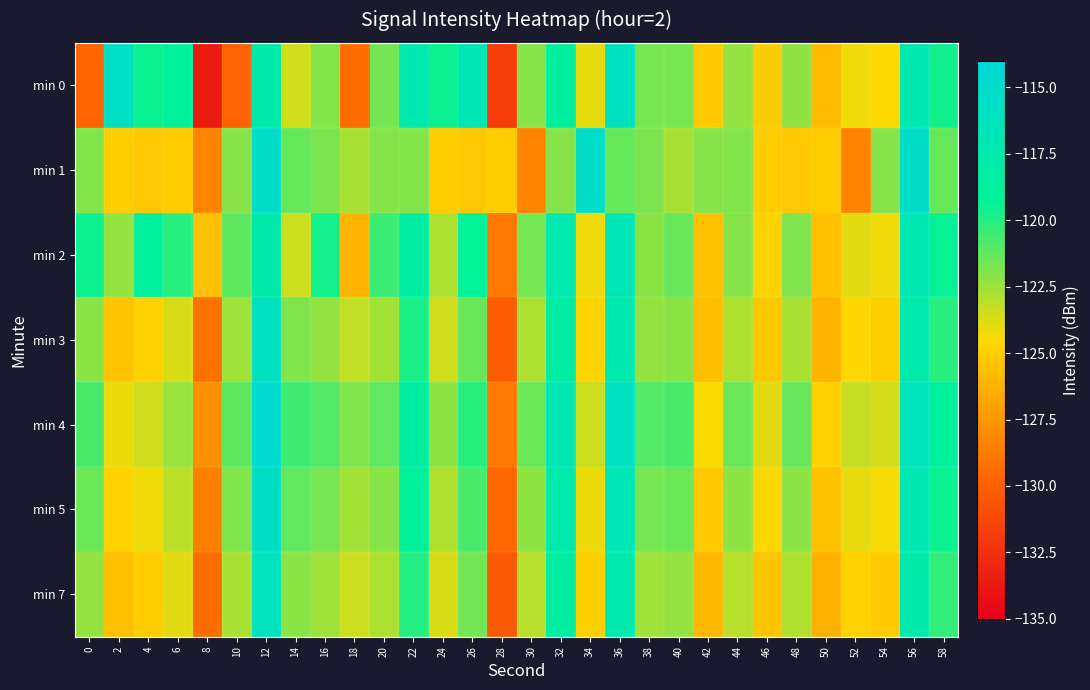

Reading left to right, what are all the values shown in this chart?

min 0: 0=-129.8	2=-115.7	4=-119.4	6=-119.0	8=-133.6	10=-129.8	12=-117.8	14=-123.5	16=-122.0	18=-129.4	20=-121.7	22=-117.5	24=-119.5	26=-116.9	28=-131.8	30=-122.0	32=-118.7	34=-124.0	36=-116.1	38=-121.7	40=-121.7	42=-125.1	44=-122.3	46=-125.0	48=-122.2	50=-125.8	52=-124.2	54=-124.4	56=-117.3	58=-119.6
min 1: 0=-121.9	2=-125.0	4=-125.3	6=-125.1	8=-128.3	10=-122.0	12=-115.3	14=-121.4	16=-121.8	18=-122.7	20=-122.0	22=-121.9	24=-125.0	26=-125.3	28=-125.1	30=-128.3	32=-122.0	34=-115.3	36=-121.4	38=-121.8	40=-122.7	42=-122.0	44=-121.9	46=-125.0	48=-125.3	50=-125.1	52=-128.3	54=-122.0	56=-115.3	58=-121.4
min 2: 0=-119.5	2=-122.3	4=-118.9	6=-120.1	8=-125.6	10=-121.2	12=-117.8	14=-123.4	16=-119.7	18=-126.1	20=-120.5	22=-118.2	24=-122.8	26=-119.3	28=-128.9	30=-121.7	32=-117.5	34=-124.2	36=-116.8	38=-122.1	40=-121.4	42=-125.5	44=-122.0	46=-124.7	48=-121.9	50=-125.6	52=-123.9	54=-124.2	56=-117.1	58=-119.4
min 3: 0=-122.1	2=-125.4	4=-124.8	6=-123.7	8=-129.2	10=-122.5	12=-116.1	14=-121.9	16=-122.3	18=-123.2	20=-122.6	22=-119.8	24=-123.5	26=-121.4	28=-130.2	30=-122.8	32=-118.3	34=-124.7	36=-117.4	38=-122.3	40=-122.1	42=-125.7	44=-122.8	46=-125.2	48=-122.7	50=-126.1	52=-124.6	54=-124.9	56=-117.7	58=-120.1
min 4: 0=-120.8	2=-124.1	4=-123.5	6=-122.4	8=-127.9	10=-121.2	12=-114.8	14=-120.6	16=-121.0	18=-121.9	20=-121.3	22=-118.5	24=-122.2	26=-120.1	28=-128.9	30=-121.5	32=-117.0	34=-123.4	36=-116.1	38=-121.0	40=-120.8	42=-124.4	44=-121.5	46=-123.9	48=-121.4	50=-124.8	52=-123.3	54=-123.6	56=-116.4	58=-118.8
min 5: 0=-121.5	2=-124.8	4=-124.2	6=-123.1	8=-128.6	10=-121.9	12=-115.5	14=-121.3	16=-121.7	18=-122.6	20=-122.0	22=-119.2	24=-122.9	26=-120.8	28=-129.6	30=-122.2	32=-117.7	34=-124.1	36=-116.8	38=-121.7	40=-121.5	42=-125.1	44=-122.2	46=-124.6	48=-122.1	50=-125.5	52=-124.0	54=-124.3	56=-117.1	58=-119.5
min 7: 0=-122.3	2=-125.6	4=-125.0	6=-123.9	8=-129.4	10=-122.7	12=-116.3	14=-122.1	16=-122.5	18=-123.4	20=-122.8	22=-120.0	24=-123.7	26=-121.6	28=-130.4	30=-123.0	32=-118.5	34=-124.9	36=-117.6	38=-122.5	40=-122.3	42=-125.9	44=-123.0	46=-125.4	48=-122.9	50=-126.3	52=-124.8	54=-125.1	56=-117.9	58=-120.3